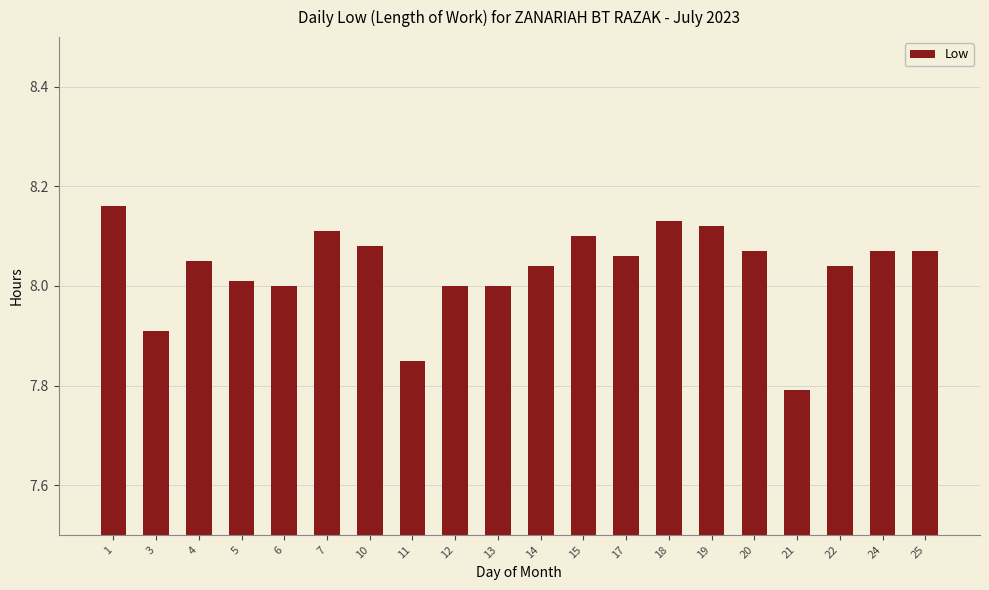

Which has a higher value, 12 or 1?

1